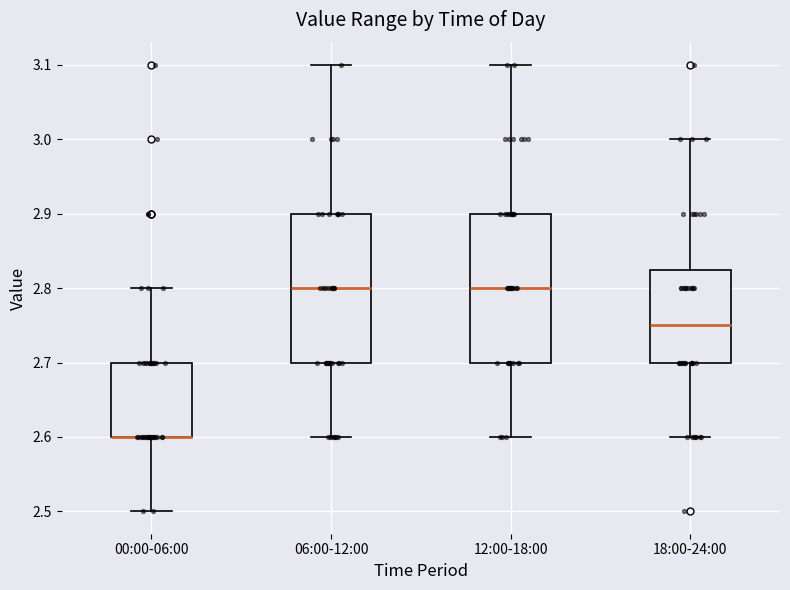

Where does the upper whisker of the box for 06:00-12:00 end on the y-axis? The values are not printed on the chart, so give them approximately, as read against the axis.

3.10